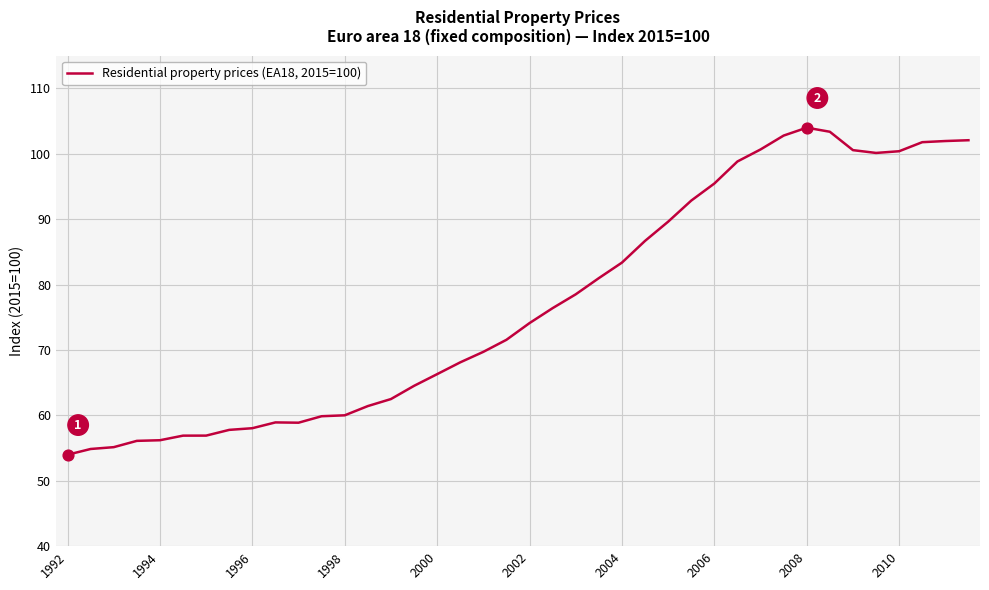

What is the difference between the maximum and minimum values?

50.0